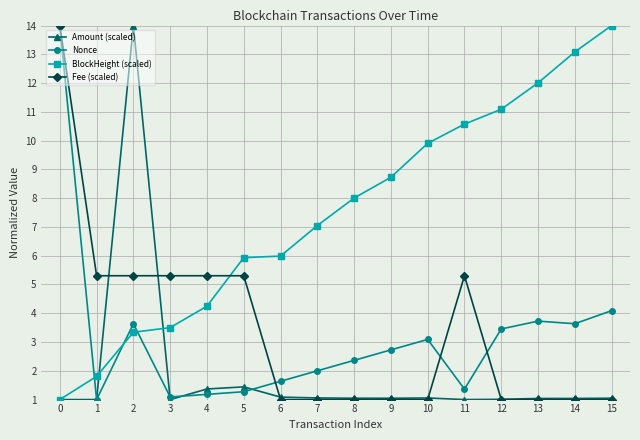

What is the spread (max minus min) of values at 4?

4.1